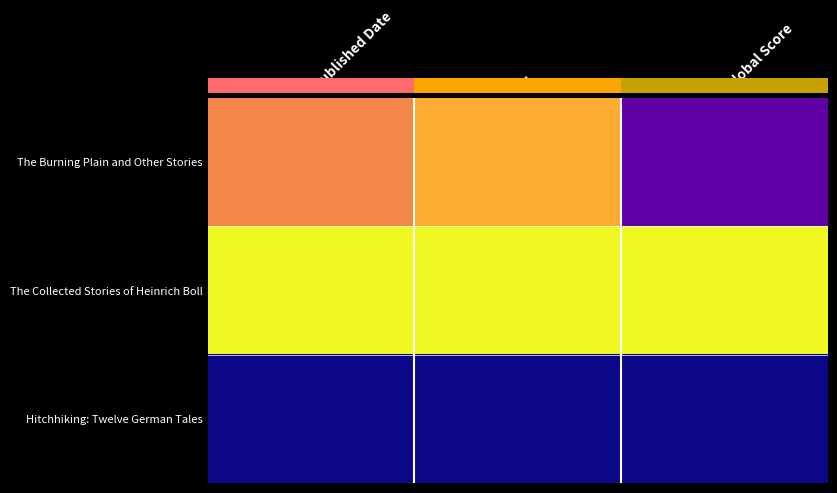

At which category is the sum across all series the highest?

Id